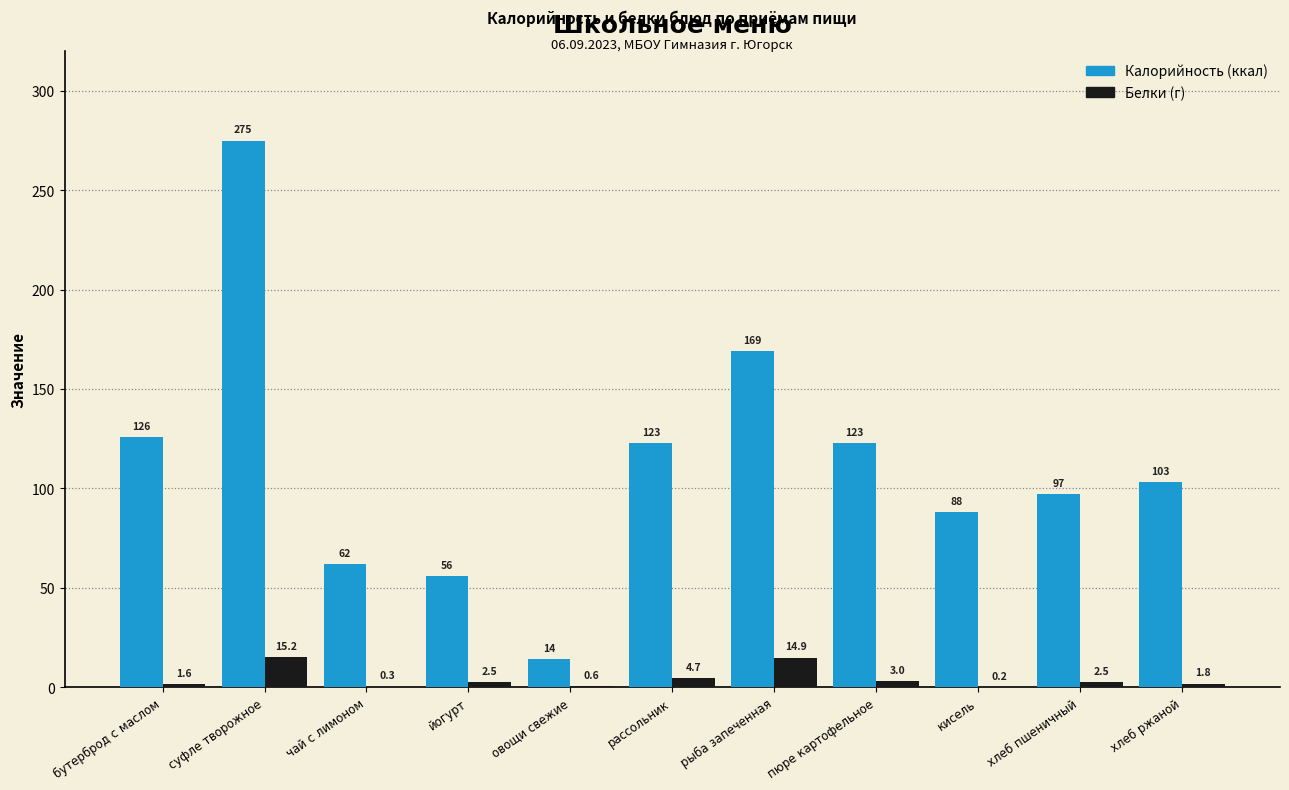

What is the greatest value displayed?

275.0